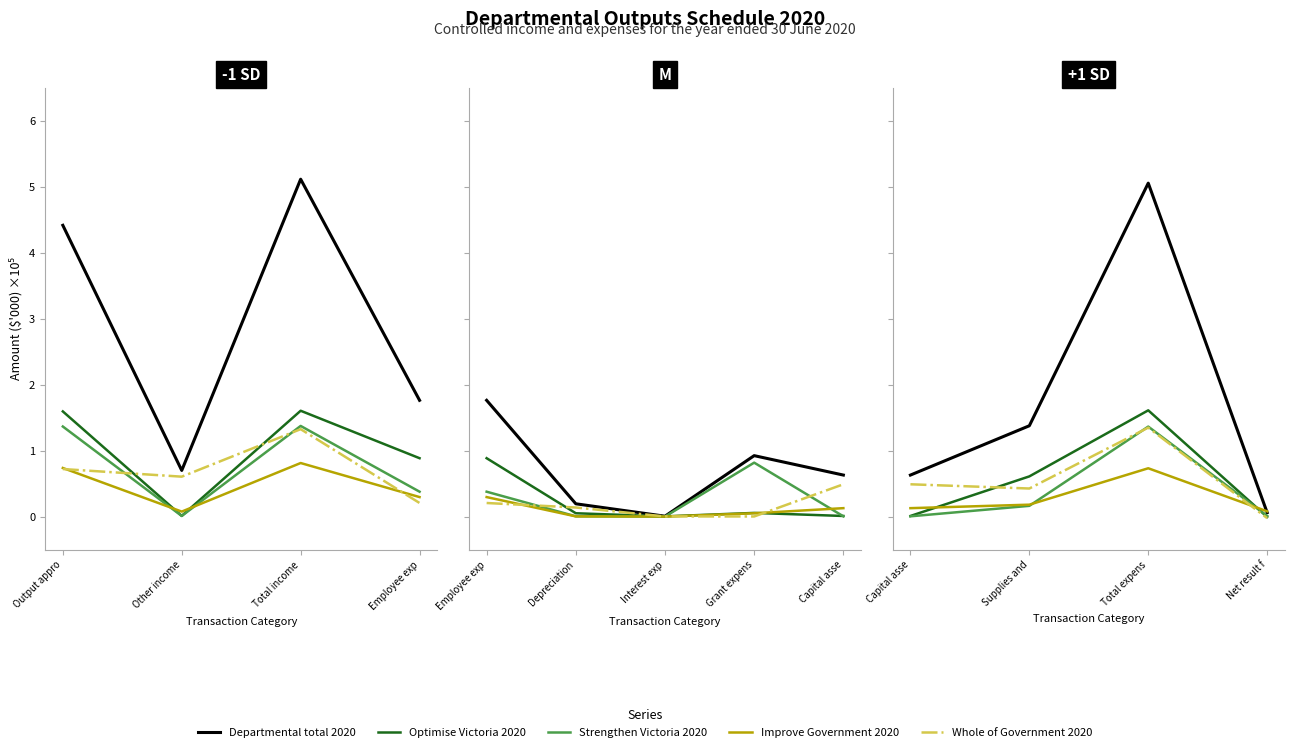

Where do Improve Government 2020 and Whole of Government 2020 first cross each other?

Total expens and Net result f